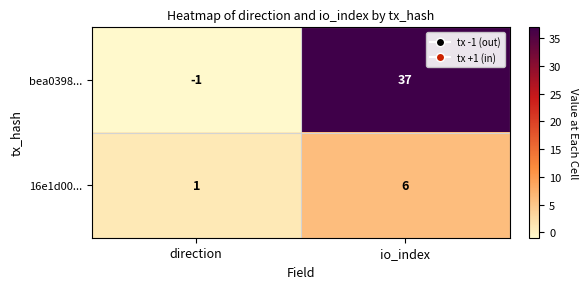

Is the value of bea0398... at io_index greater than the value of 16e1d00... at direction?

Yes